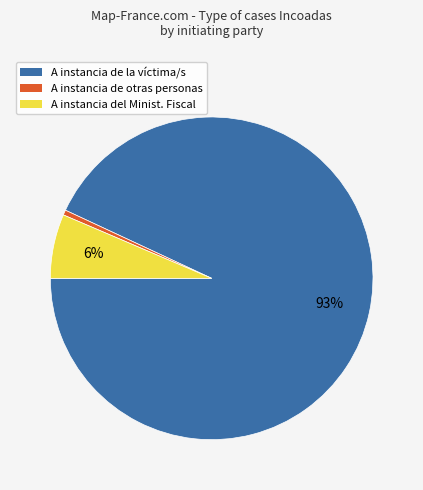

What is the largest slice in the pie chart?

A instancia de la víctima/s